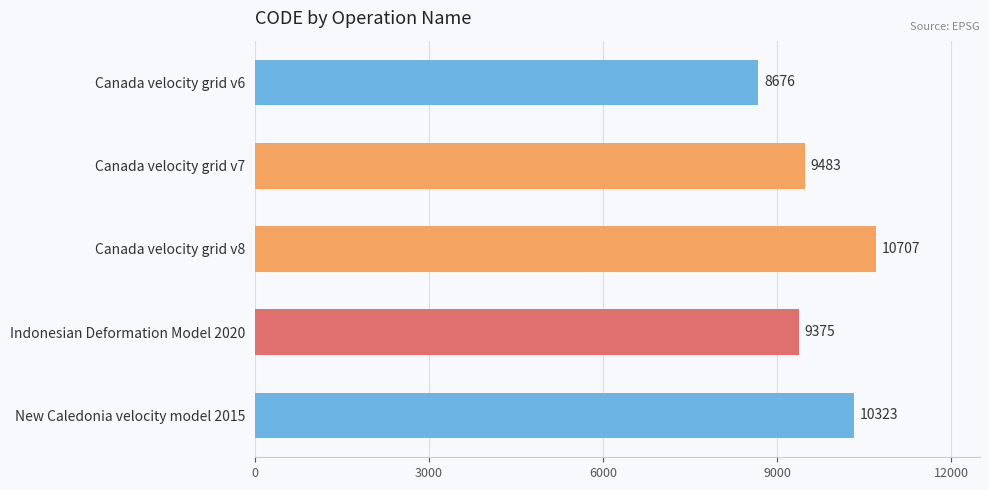

What is the value of the 3rd bar from the top?

10707